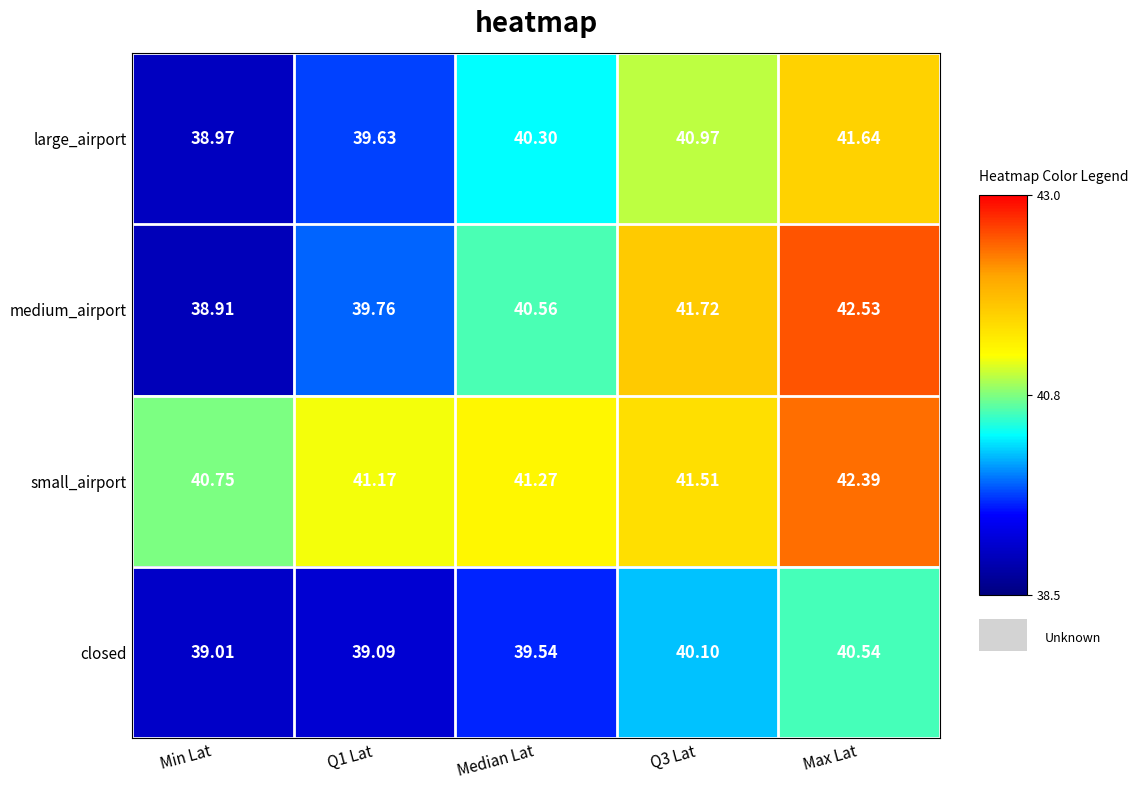

How many distinct data groups are displayed?

4